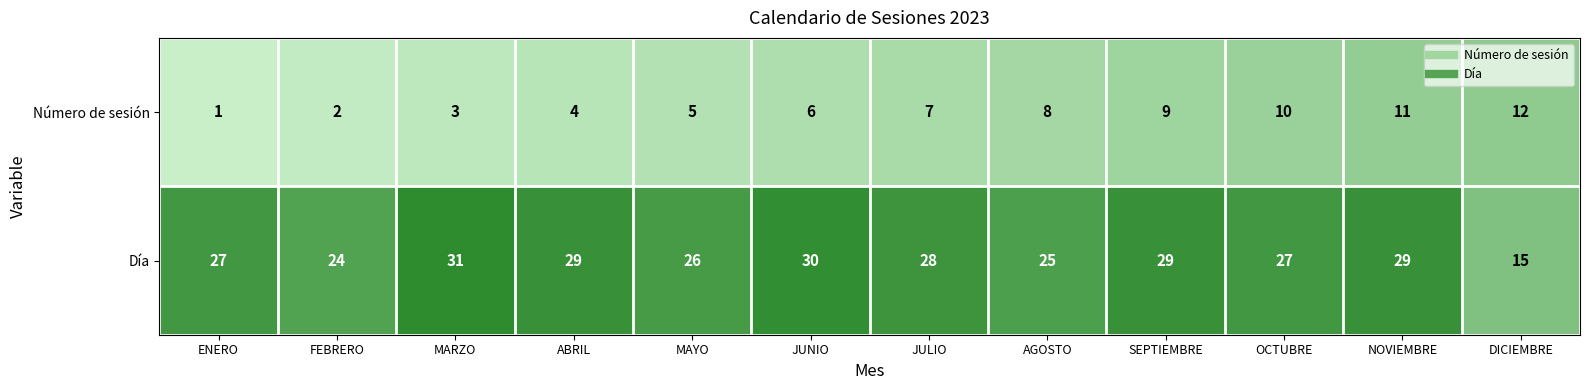

Read the Número de sesión value at SEPTIEMBRE.

9